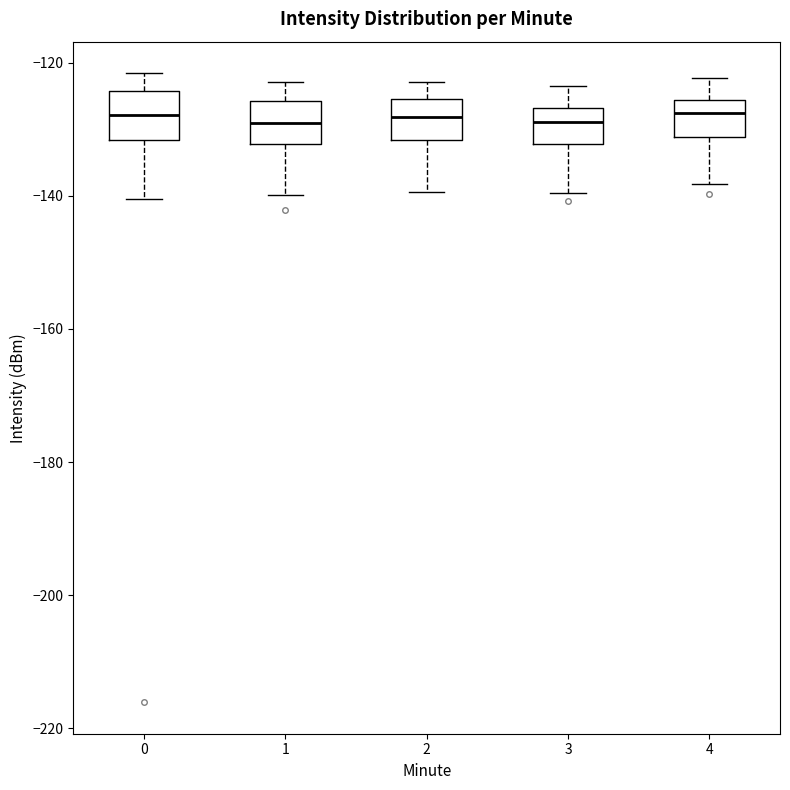

Reading left to right, read every box against the y-axis: the position of its median line, the range the box covers, and the ends of its whiskers. The values are not printed on the chart, so give them approximately, as read against the axis.

0: median -128, box -132 to -124, whiskers -140 to -122
1: median -130, box -132 to -126, whiskers -140 to -122
2: median -128, box -132 to -126, whiskers -140 to -122
3: median -128, box -132 to -126, whiskers -140 to -124
4: median -128, box -132 to -126, whiskers -138 to -122